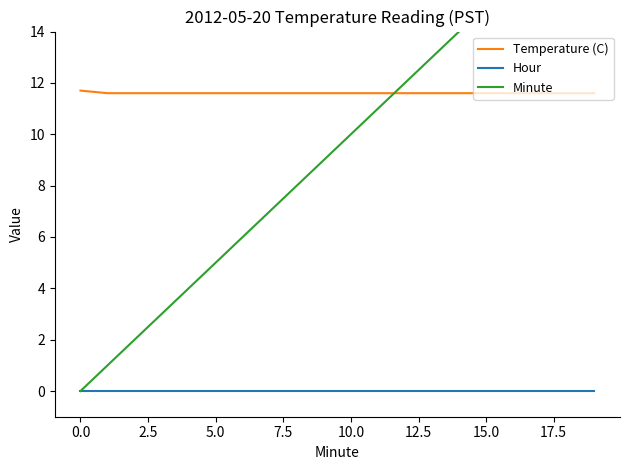

True or false: Temperature (C) and Hour cross at least once.

False